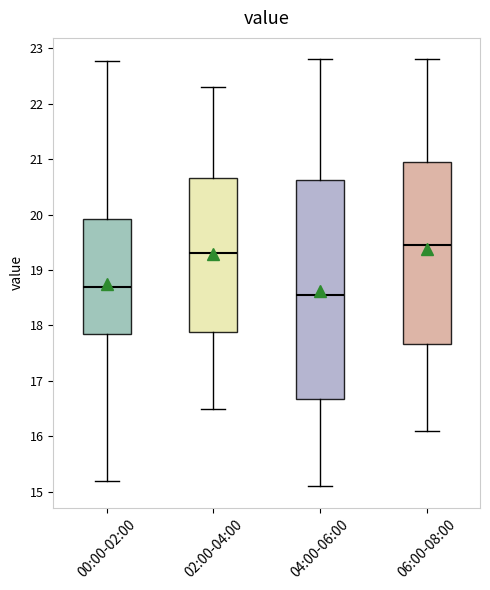

Which box is the tallest, from its lower edge to its upper edge?

04:00-06:00